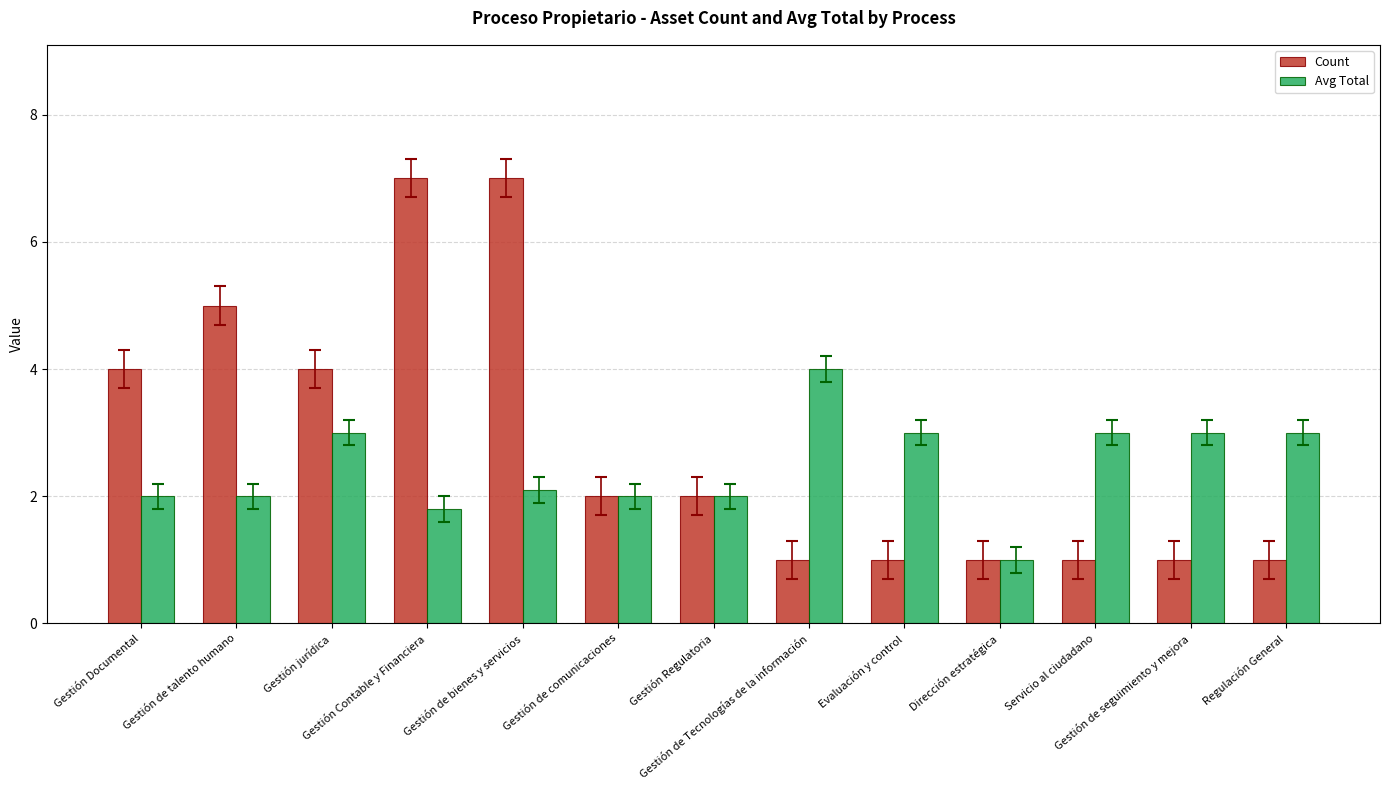

Between Gestión Contable y Financiera and Regulación General, which series saw the biggest shift?

Count